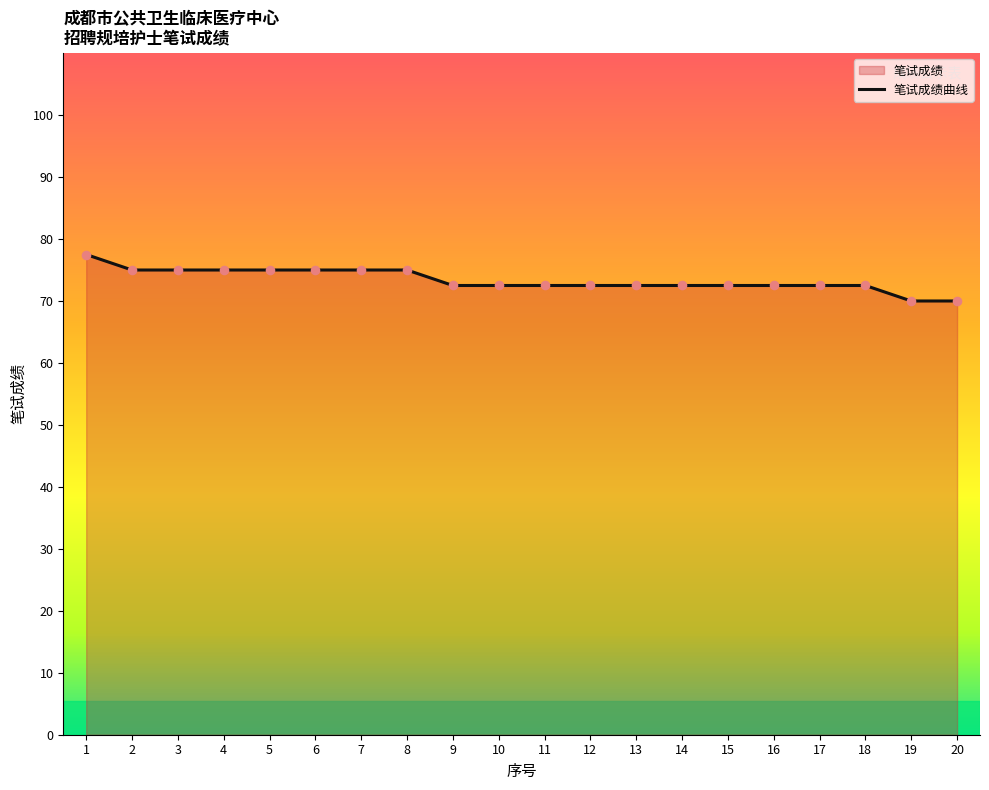

What is the ratio of the value at 17 to the value at 19?

1.0